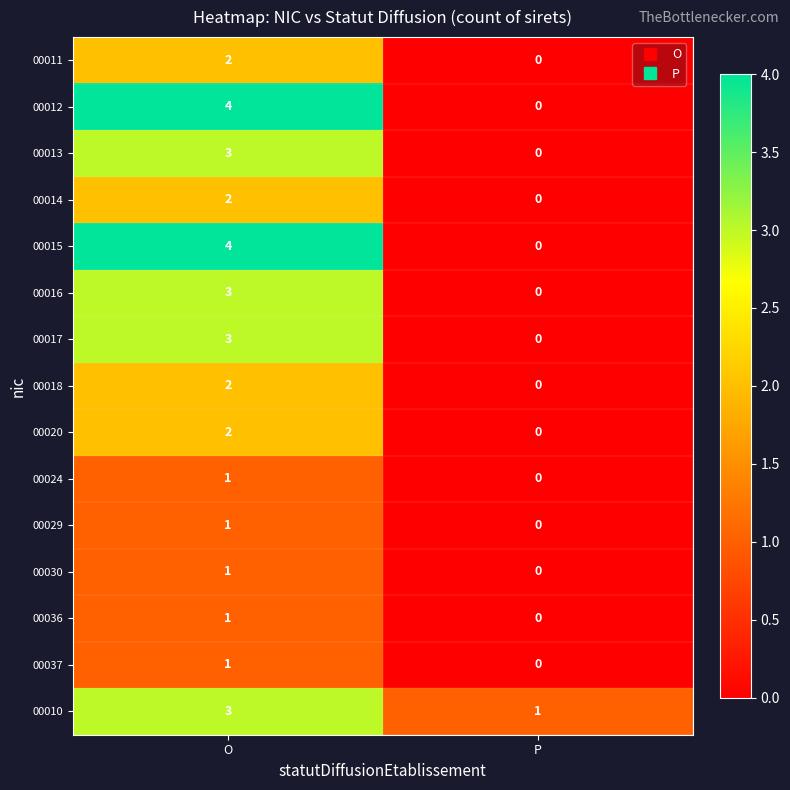

Rank the categories by 00030 value from lowest to highest.

P, O